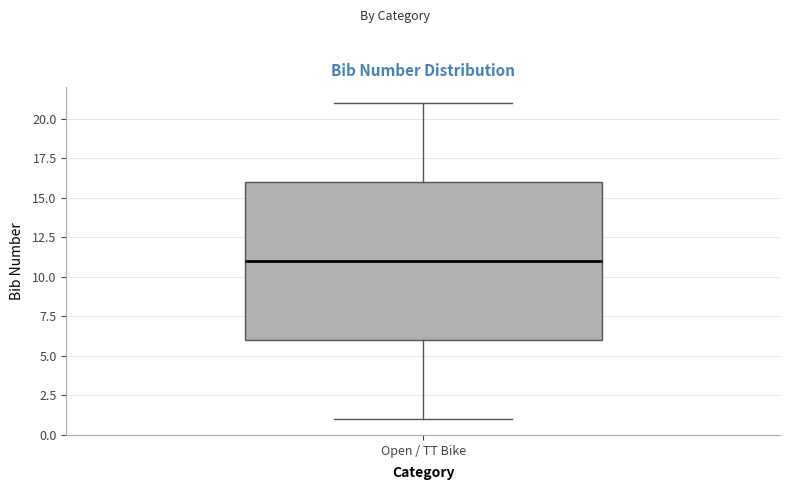

Read this box plot against the y-axis: the position of the median line, the range covered by the box, and the ends of both whiskers. The values are not printed on the chart, so give them approximately, as read against the axis.

median 11, box 6 to 16, whiskers 1 to 21